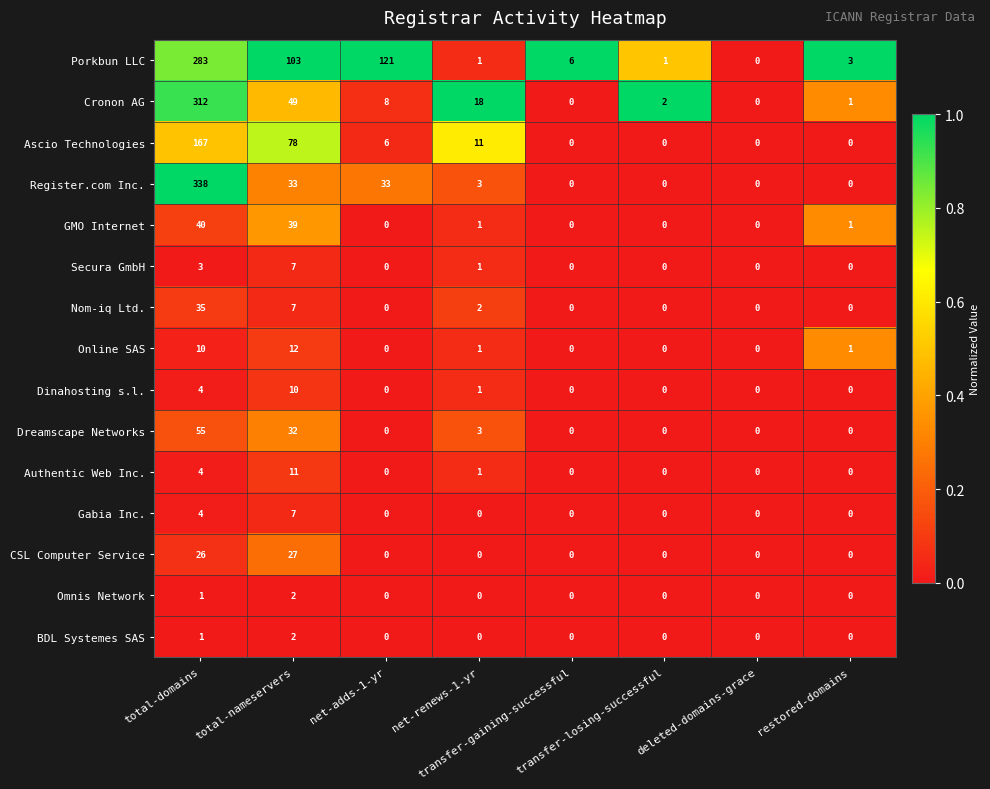

Which series has the largest range (max minus min)?

Register.com Inc.